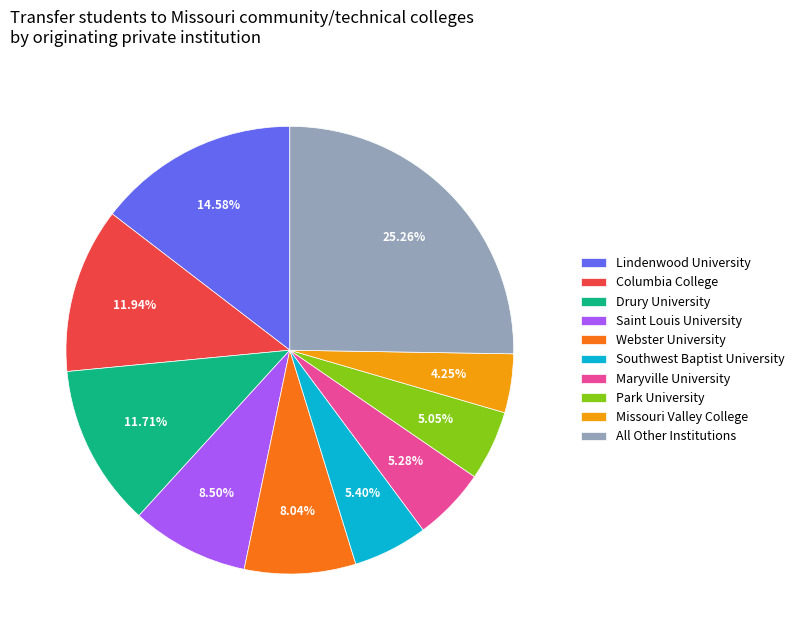

To the nearest percent, what is the average slice percentage?

10%